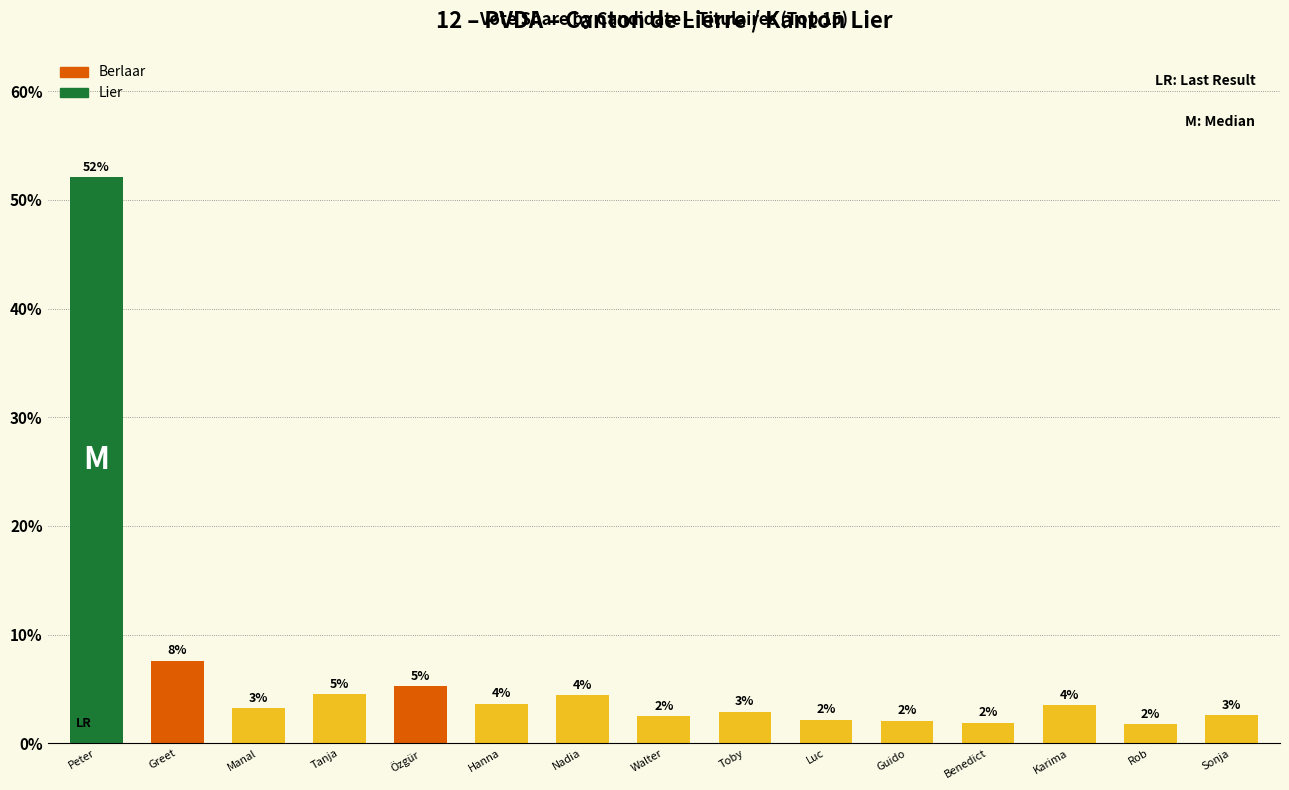

Reading left to right, what are all the values shown in this chart?

Peter=52.1	Greet=7.6	Manal=3.2	Tanja=4.5	Özgür=5.2	Hanna=3.6	Nadia=4.4	Walter=2.5	Toby=2.9	Luc=2.2	Guido=2.1	Benedict=1.9	Karima=3.5	Rob=1.7	Sonja=2.6